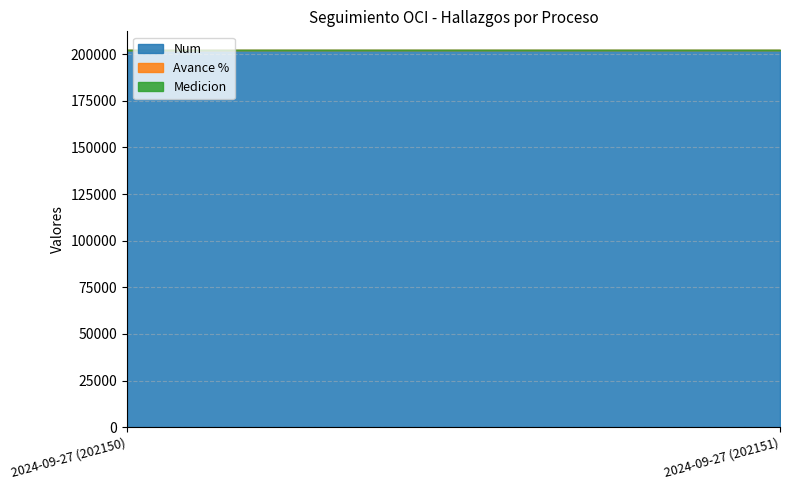

What is the label of the 1st point from the left?

2024-09-27 (202150)